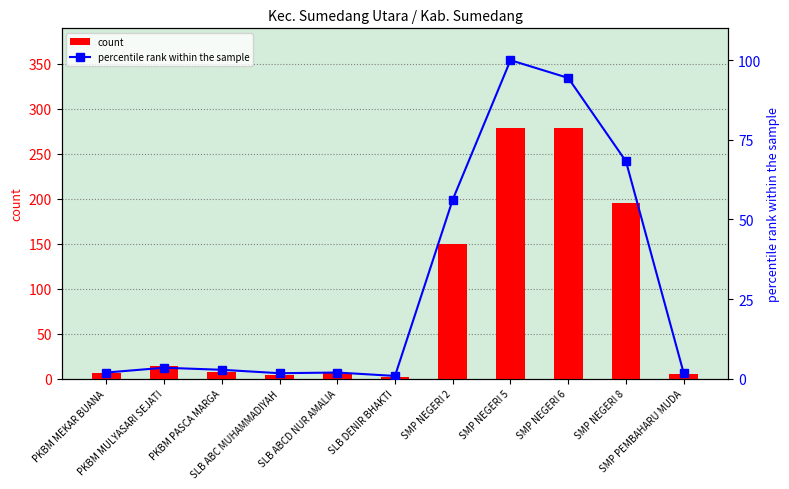

What is the value of the count bar at the 7th from the left?

150